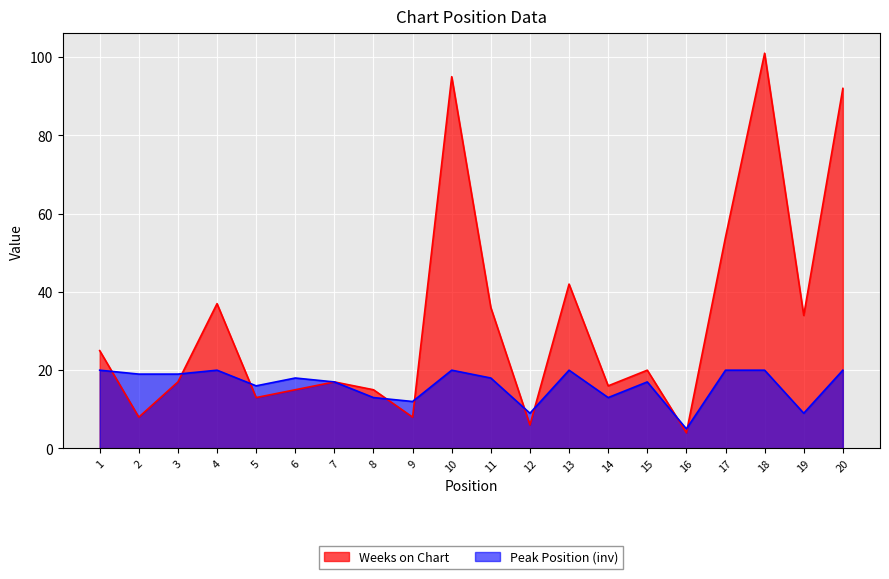

Reading left to right, what are all the values shown in this chart?

Weeks on Chart: 1=25	2=8	3=17	4=37	5=13	6=15	7=17	8=15	9=8	10=95	11=36	12=6	13=42	14=16	15=20	16=4	17=54	18=101	19=34	20=92
Peak Position: 1=20	2=19	3=19	4=20	5=16	6=18	7=17	8=13	9=12	10=20	11=18	12=9	13=20	14=13	15=17	16=5	17=20	18=20	19=9	20=20